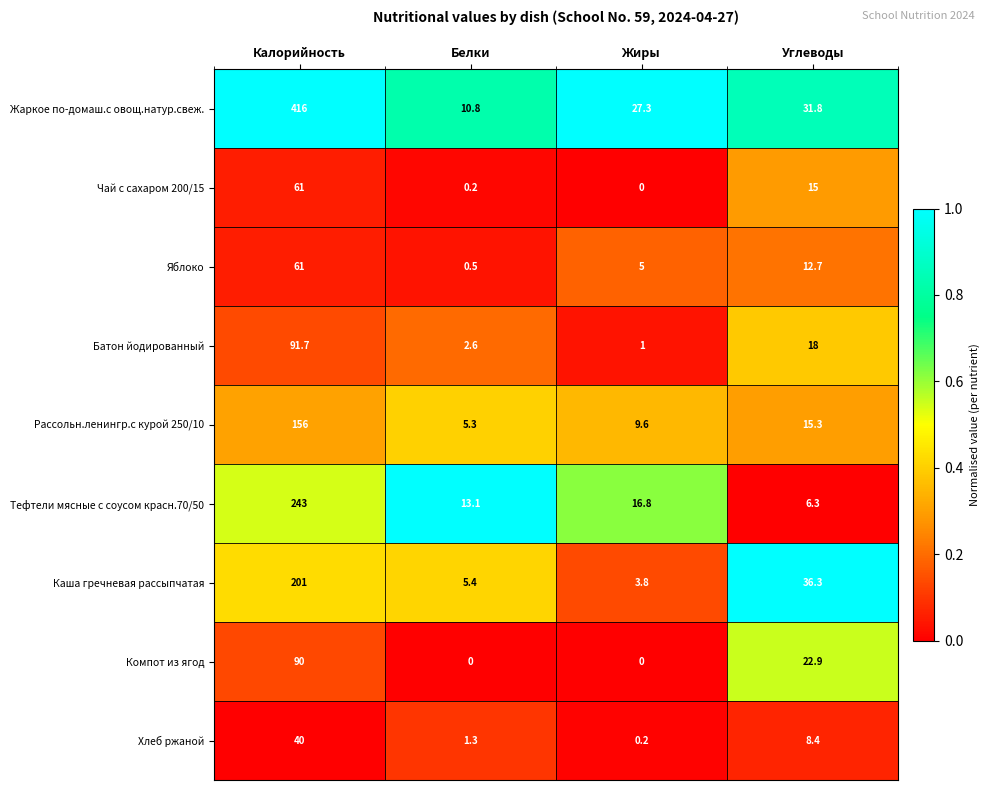

What is the difference between the Каша гречневая рассыпчатая values at Углеводы and Калорийность?

164.7